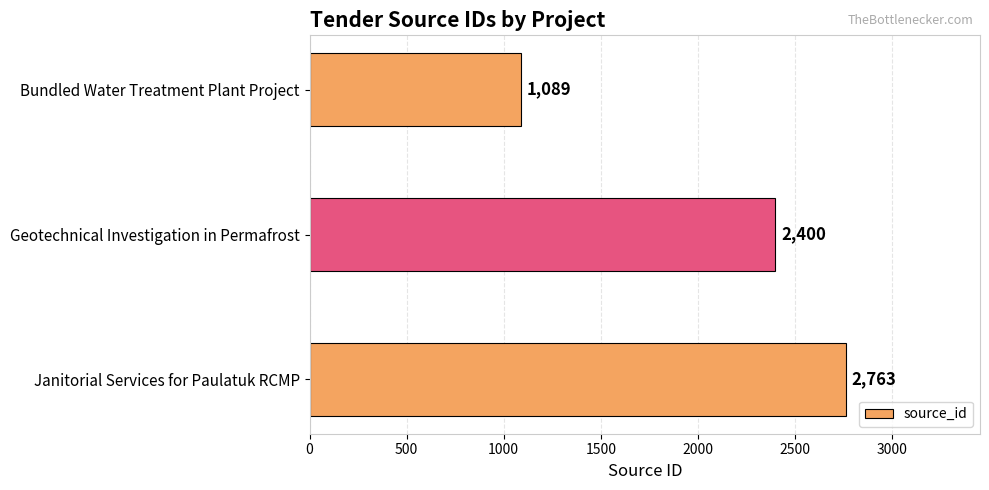

At which label is the value closest to 1926?

Geotechnical Investigation in Permafrost